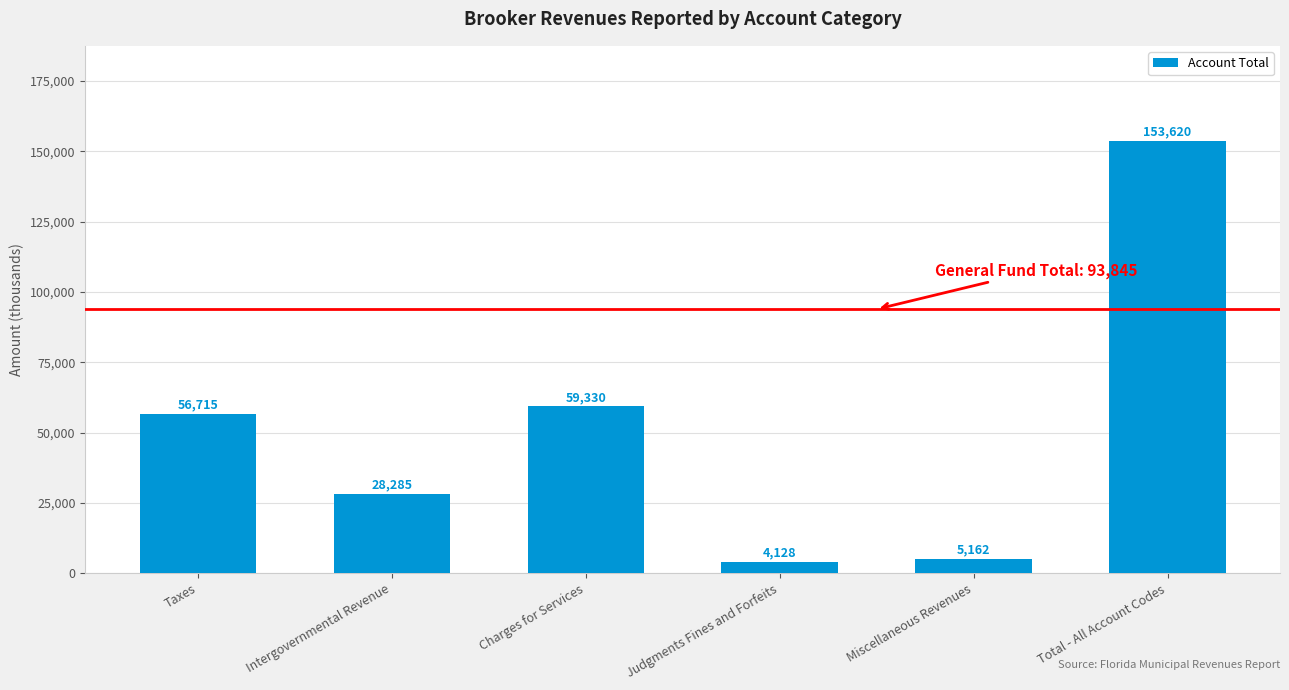

What is the change in value from Taxes to Miscellaneous Revenues?

-51553